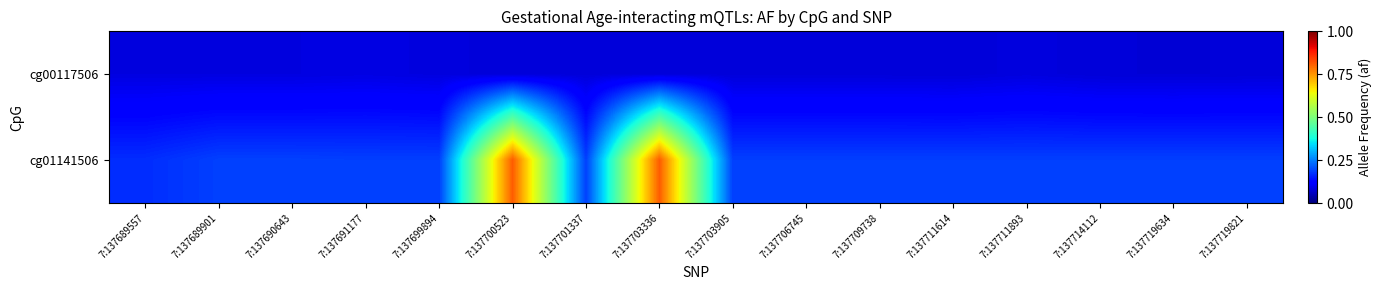

Rank the series by their average value, from lowest to highest.

cg00117506, cg01141506